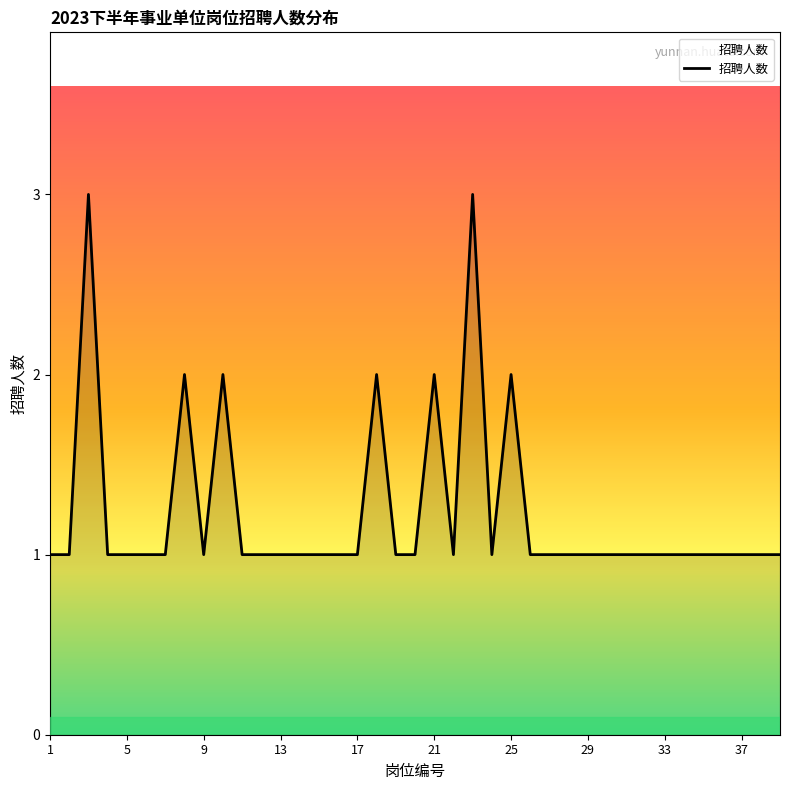

What is the greatest value displayed?

3